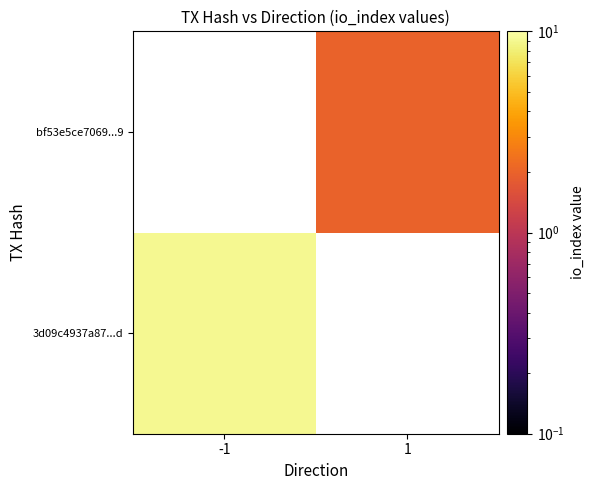

List the labels in order of 3d09c4937a87...d value, smallest first.

-1, 1